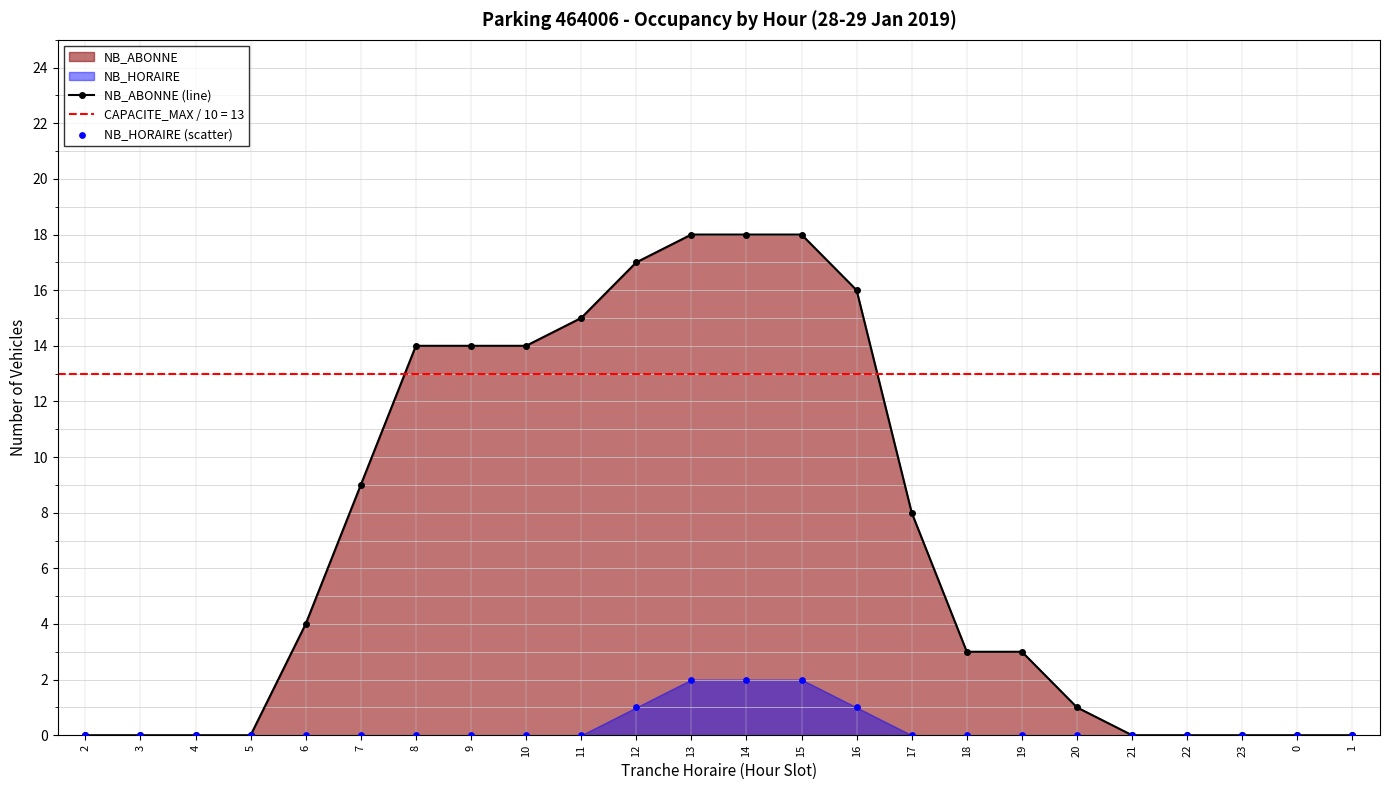

At how many categories does at least one series exceed 6?

11